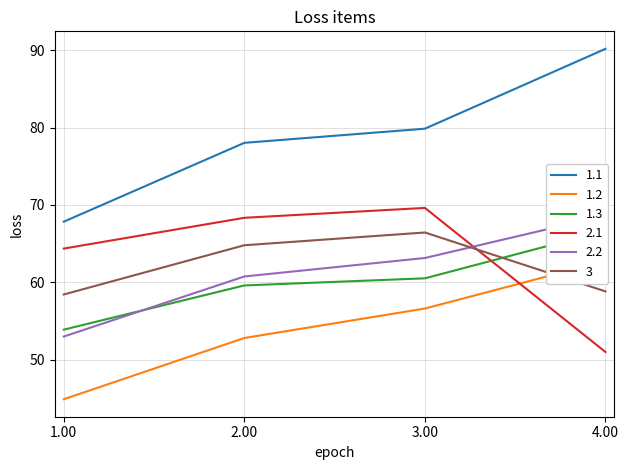

Reading right to left, extract all data points from this chart.

1.1: 90.2	79.9	78.0	67.8
1.2: 62.8	56.6	52.8	44.9
1.3: 66.7	60.5	59.6	53.9
2.1: 51.0	69.6	68.3	64.4
2.2: 68.6	63.1	60.8	53.0
3: 58.8	66.4	64.8	58.4